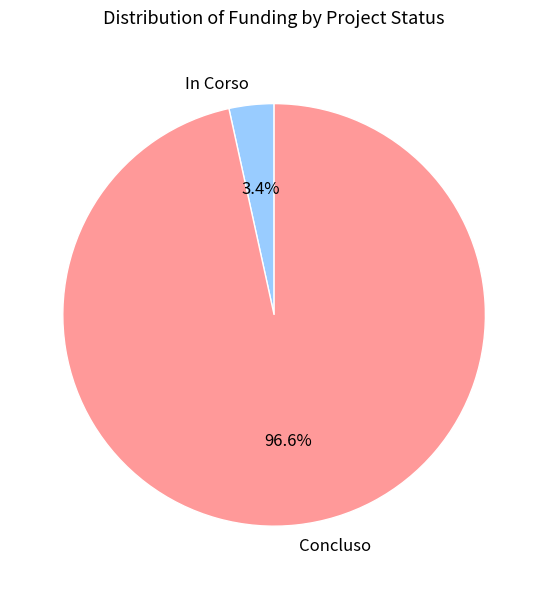

Does Concluso represent more than half of the total?

Yes